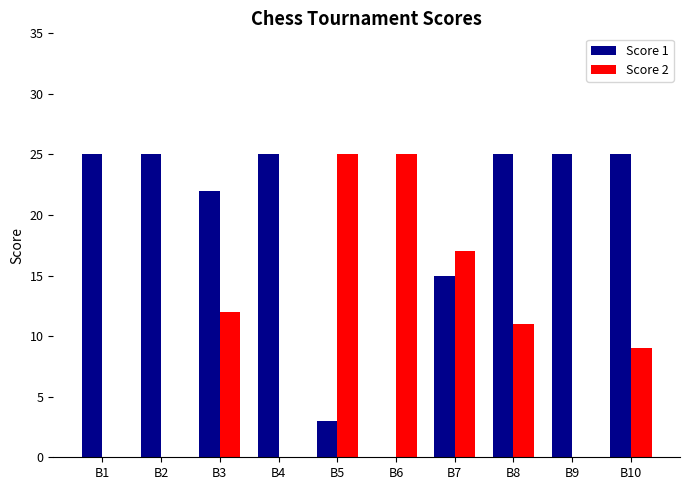

Between B3 and B6, which series saw the biggest shift?

Score 1